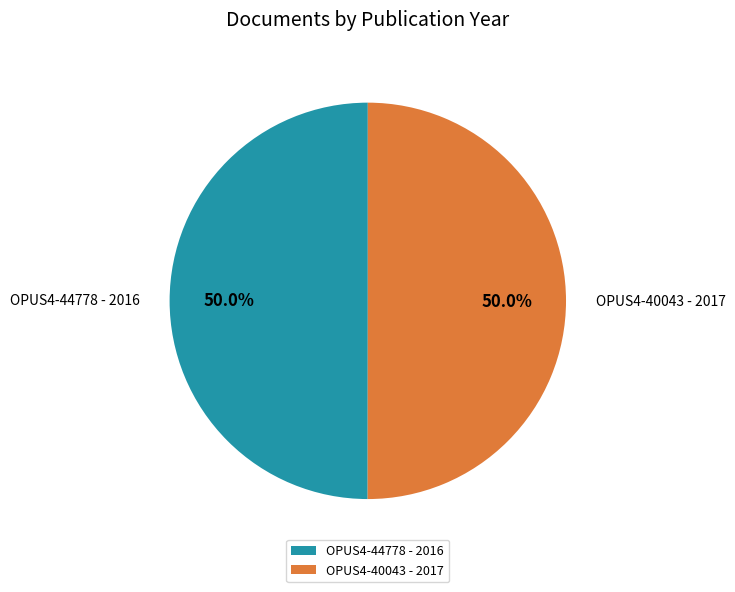

Approximately how many times larger is the value at OPUS4-40043 compared to OPUS4-44778?

1.0